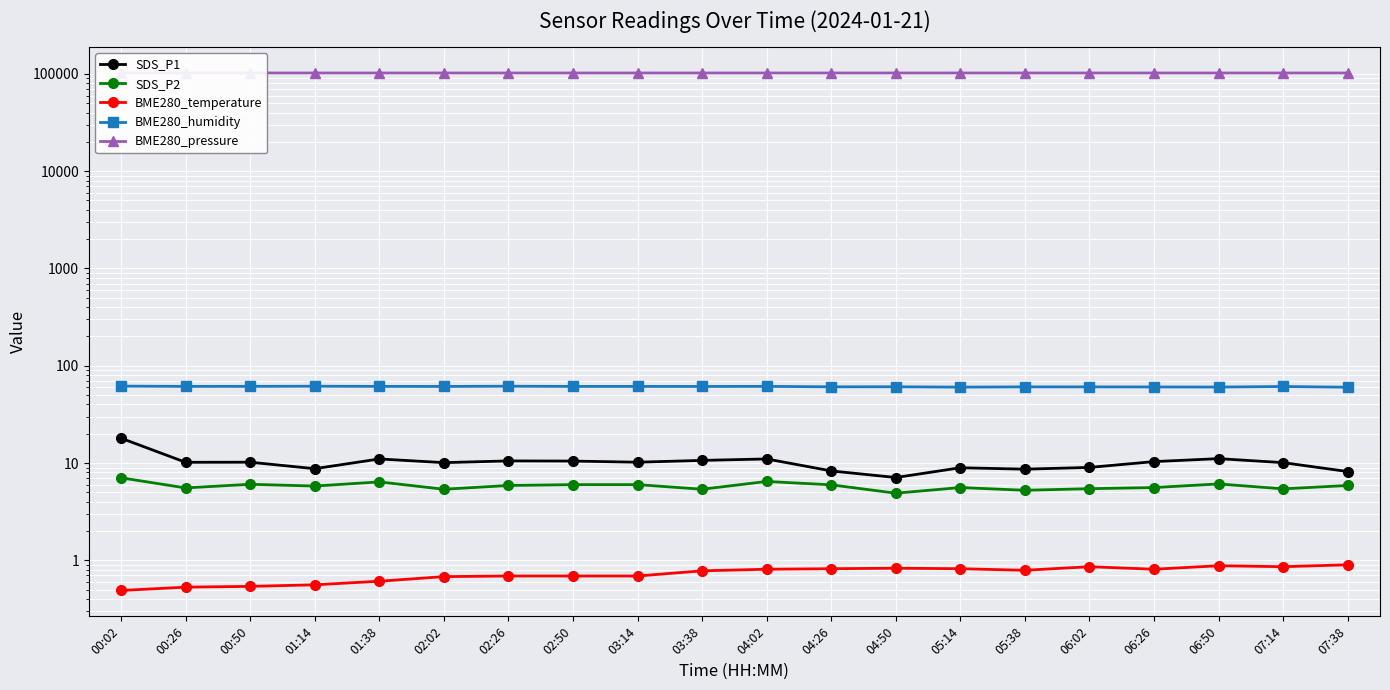

Which series changed the most between 05:38 and 06:26?

BME280_pressure